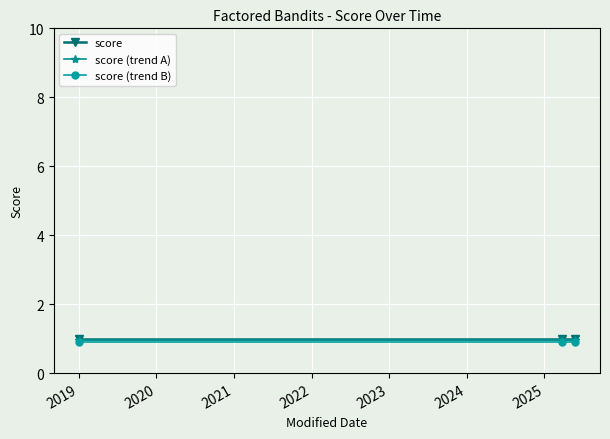

At how many categories does at least one series exceed 0?

3